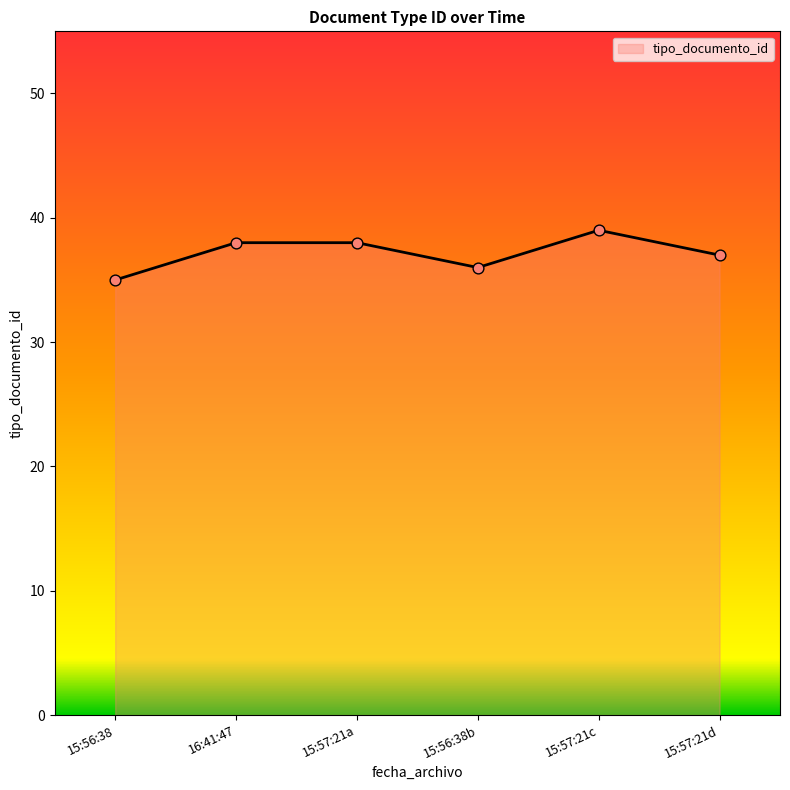

Approximately how many times larger is the value at 15:57:21d compared to 15:56:38b?

1.0